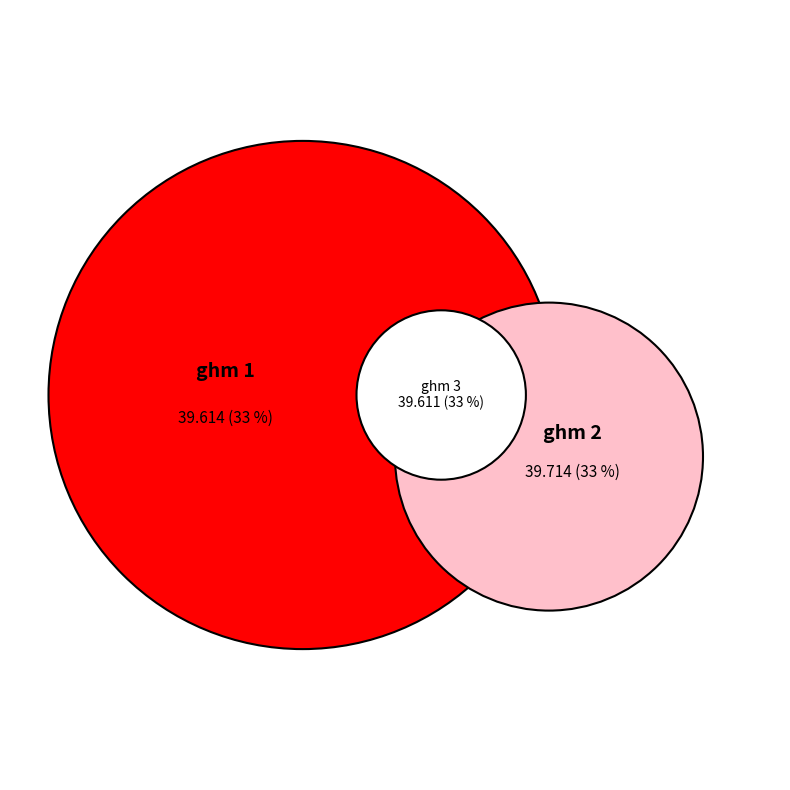

Is ghm 3 the majority of the pie?

No